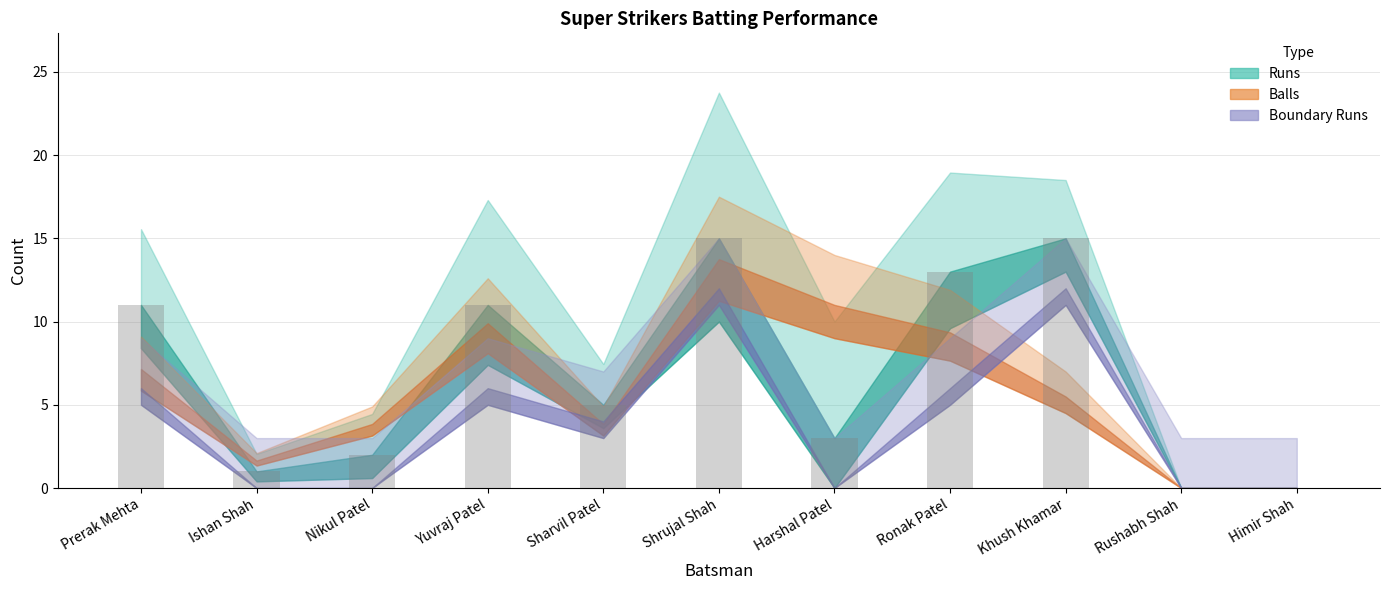

Which has a higher value, Rushabh Shah or Sharvil Patel?

Sharvil Patel